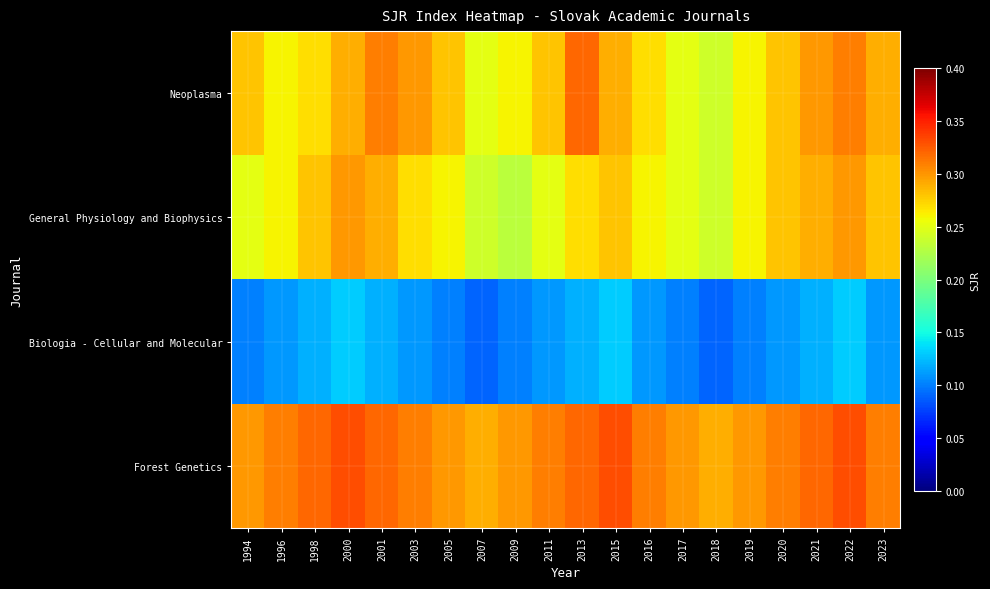

Reading right to left, list all the values displayed in this chart.

Neoplasma: 2023=0.3	2022=0.3	2021=0.3	2020=0.3	2019=0.3	2018=0.2	2017=0.2	2016=0.3	2015=0.3	2013=0.3	2011=0.3	2009=0.3	2007=0.2	2005=0.3	2003=0.3	2001=0.3	2000=0.3	1998=0.3	1996=0.3	1994=0.3
General Physiology and Biophysics: 2023=0.3	2022=0.3	2021=0.3	2020=0.3	2019=0.3	2018=0.2	2017=0.2	2016=0.3	2015=0.3	2013=0.3	2011=0.2	2009=0.2	2007=0.2	2005=0.3	2003=0.3	2001=0.3	2000=0.3	1998=0.3	1996=0.3	1994=0.2
Biologia - Cellular and Molecular: 2023=0.1	2022=0.1	2021=0.1	2020=0.1	2019=0.1	2018=0.1	2017=0.1	2016=0.1	2015=0.1	2013=0.1	2011=0.1	2009=0.1	2007=0.1	2005=0.1	2003=0.1	2001=0.1	2000=0.1	1998=0.1	1996=0.1	1994=0.1
Forest Genetics: 2023=0.3	2022=0.3	2021=0.3	2020=0.3	2019=0.3	2018=0.3	2017=0.3	2016=0.3	2015=0.3	2013=0.3	2011=0.3	2009=0.3	2007=0.3	2005=0.3	2003=0.3	2001=0.3	2000=0.3	1998=0.3	1996=0.3	1994=0.3